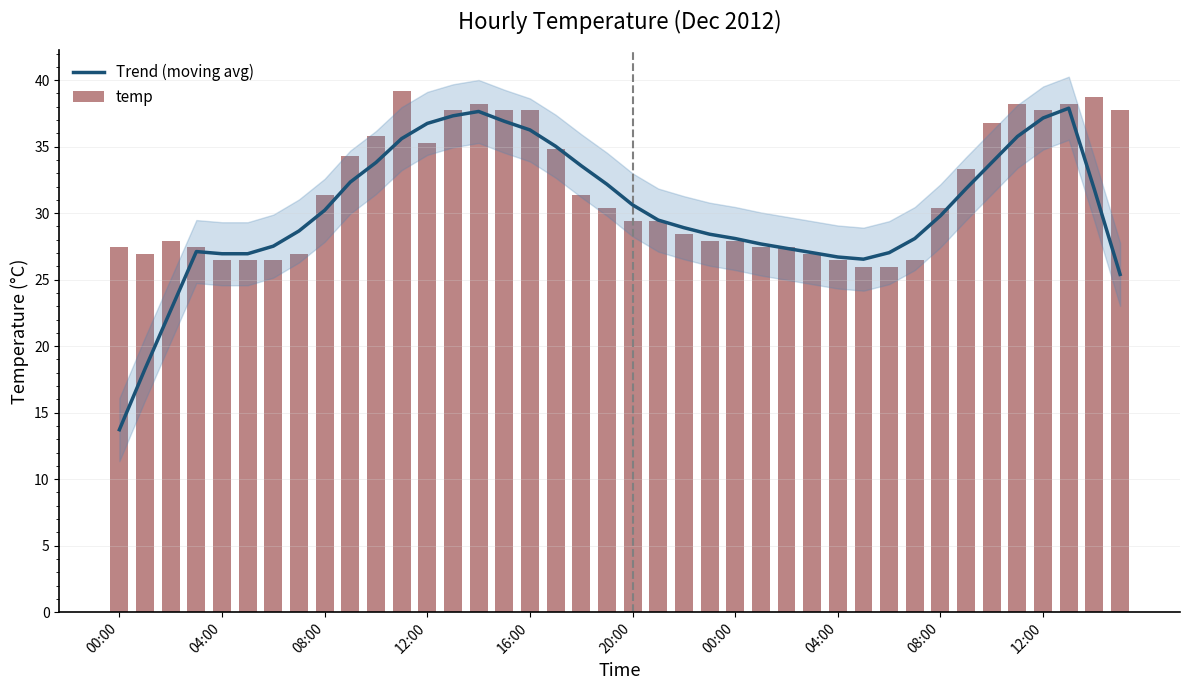

What is the approximate value of Trend (moving avg) at 08:00?

29.8